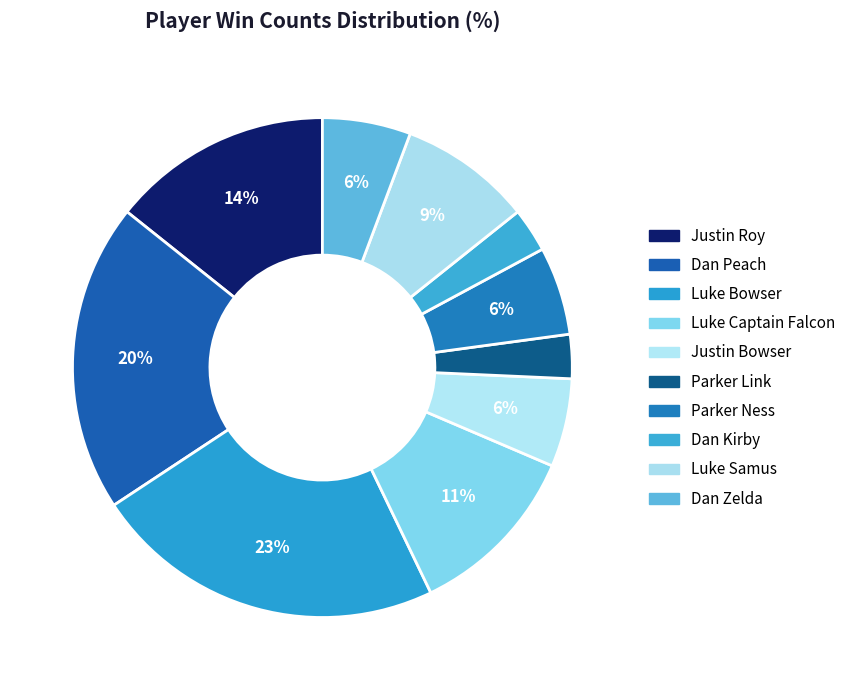

How many segments does this pie chart have?

10